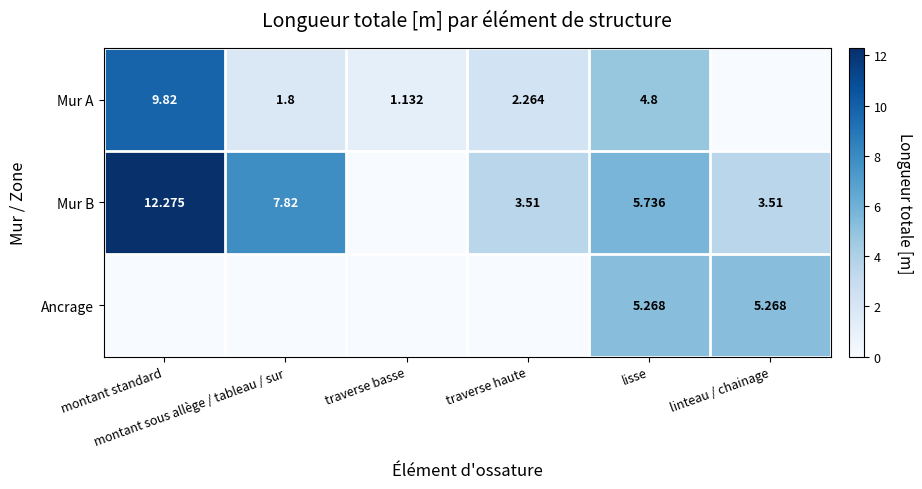

Is it true that Mur B equals 3.5 at linteau / chainage?

True